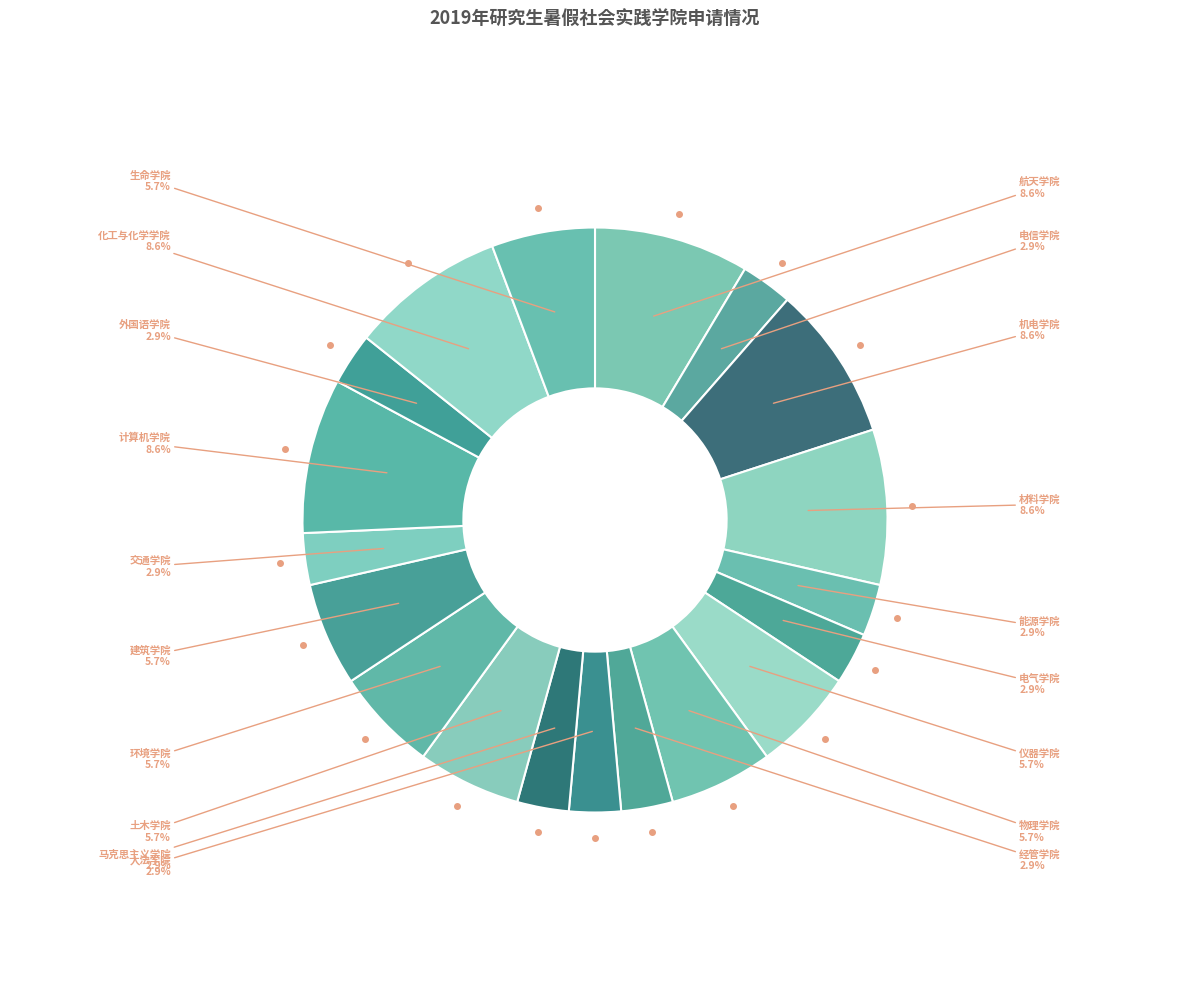

Count the number of slices in the pie.

19